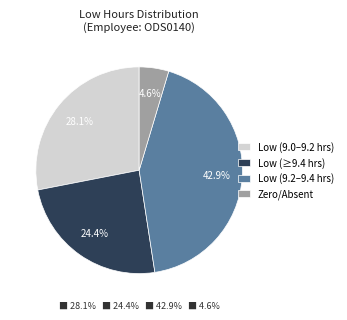

Rank the categories by value from highest to lowest.

Low (9.2–9.4 hrs), Low (9.0–9.2 hrs), Low (≥9.4 hrs), Zero/Absent